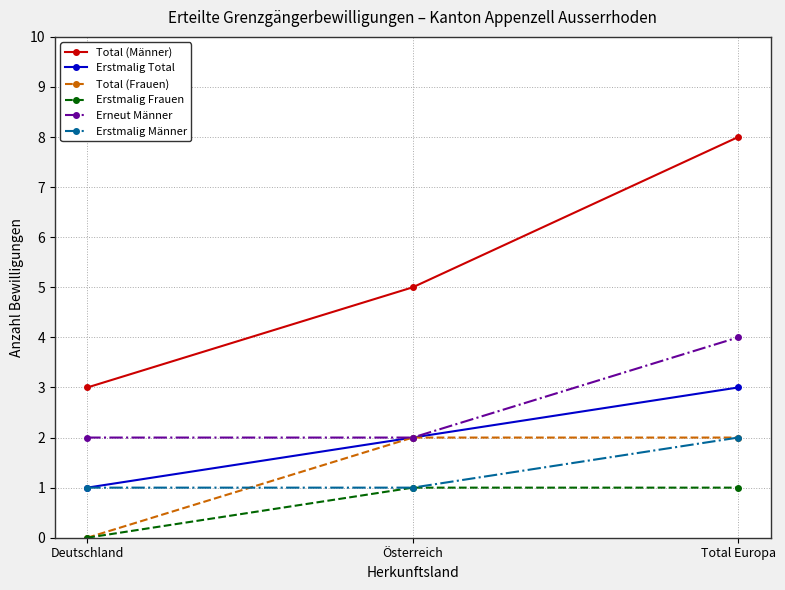

Reading left to right, list all the values displayed in this chart.

Total (Männer): Deutschland=3	Österreich=5	Total Europa=8
Erstmalig Total: Deutschland=1	Österreich=2	Total Europa=3
Total (Frauen): Deutschland=0	Österreich=2	Total Europa=2
Erstmalig Frauen: Deutschland=0	Österreich=1	Total Europa=1
Erneut Männer: Deutschland=2	Österreich=2	Total Europa=4
Erstmalig Männer: Deutschland=1	Österreich=1	Total Europa=2